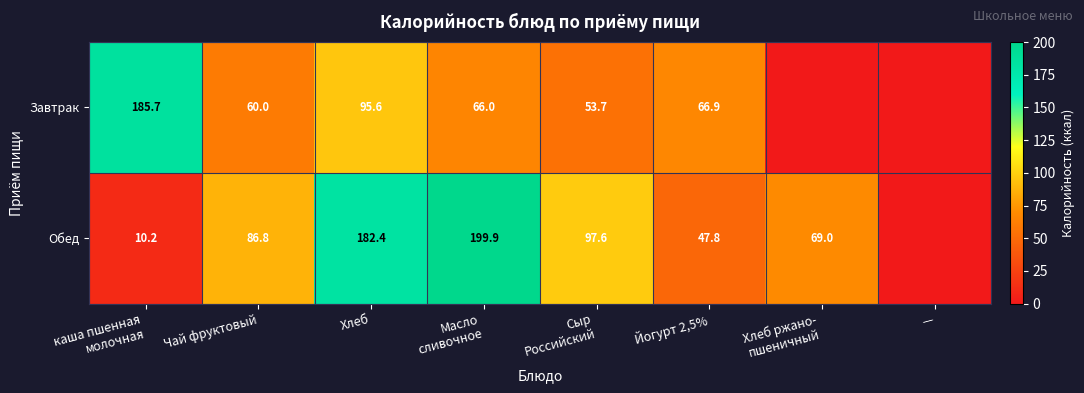

At Хлеб, list the series in order from smallest to largest.

Завтрак, Обед